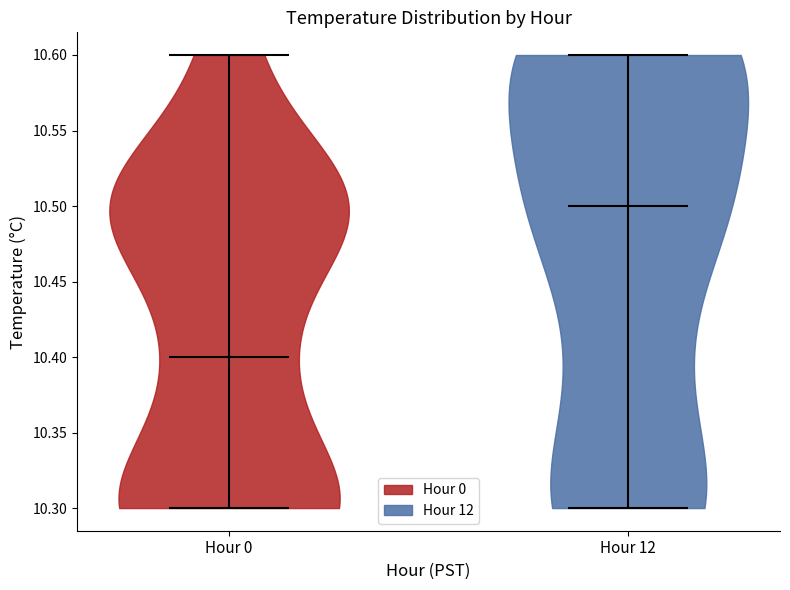

Reading left to right, read every violin against the y-axis: where its median line is, and the lowest and highest points it reaches. The values are not printed on the chart, so give them approximately, as read against the axis.

Hour 0: median line 10.4, lowest point 10.3, highest point 10.6
Hour 12: median line 10.5, lowest point 10.3, highest point 10.6